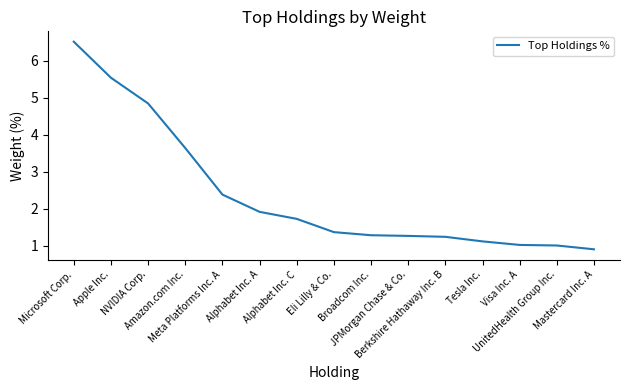

What is the maximum value shown in the chart?

6.5